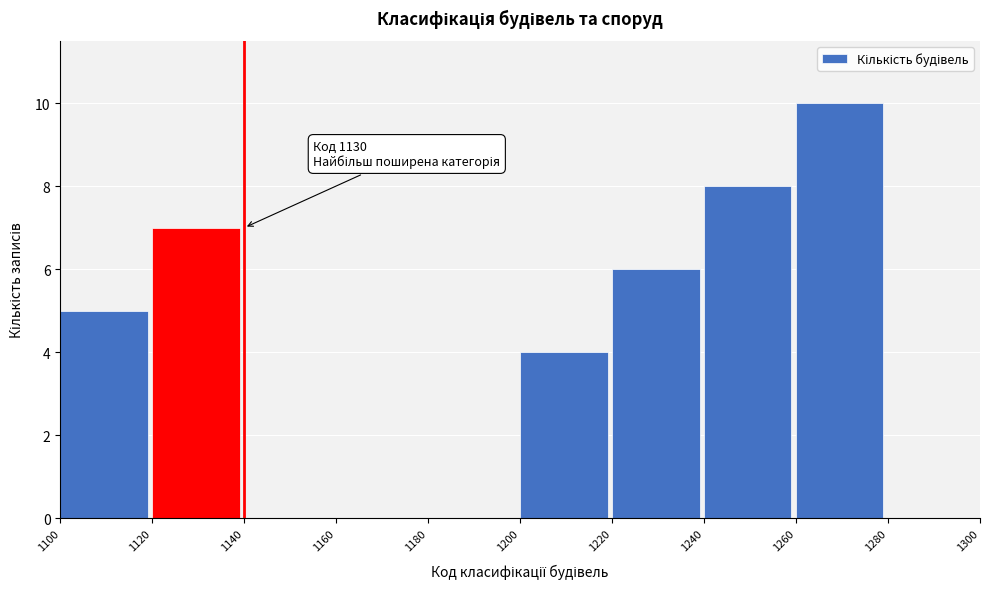

Which range on the x-axis has the tallest bar?

1260 to 1280